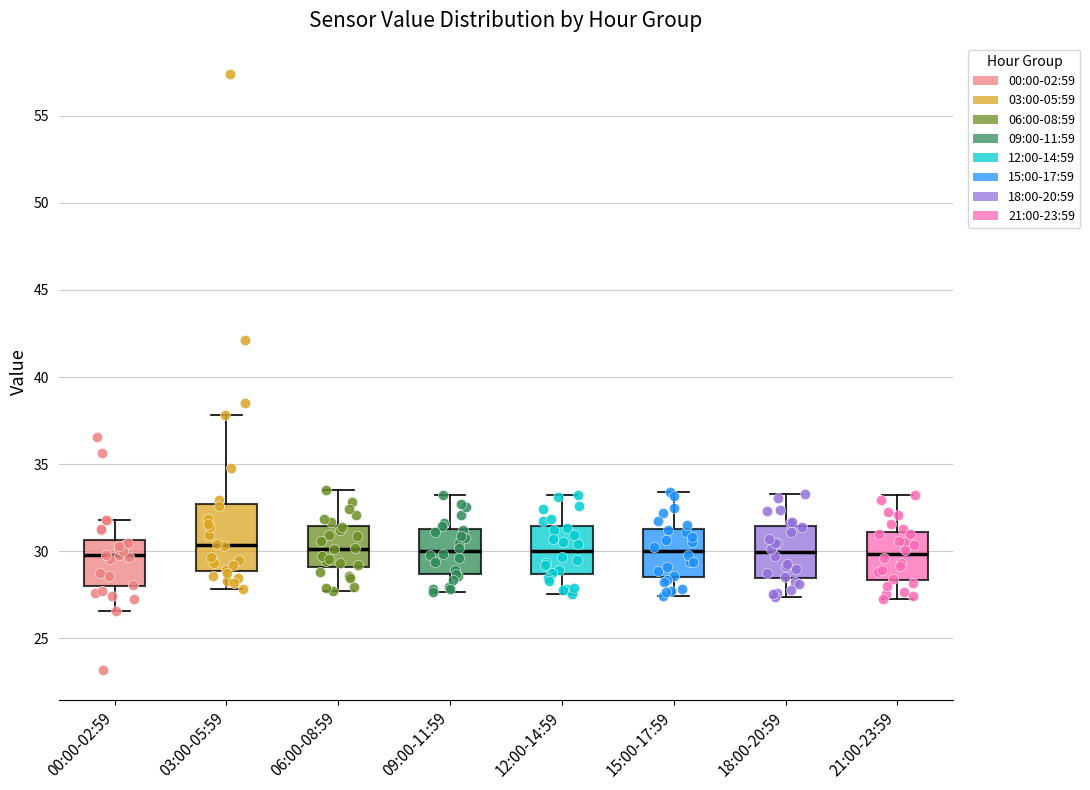

Reading left to right, read every box against the y-axis: the position of its median line, the range the box covers, and the ends of its whiskers. The values are not printed on the chart, so give them approximately, as read against the axis.

00:00-02:59: median 30.0, box 28.0 to 30.5, whiskers 26.5 to 32.0
03:00-05:59: median 30.5, box 29.0 to 32.5, whiskers 28.0 to 38.0
06:00-08:59: median 30.0, box 29.0 to 31.5, whiskers 27.5 to 33.5
09:00-11:59: median 30.0, box 28.5 to 31.5, whiskers 27.5 to 33.0
12:00-14:59: median 30.0, box 28.5 to 31.5, whiskers 27.5 to 33.5
15:00-17:59: median 30.0, box 28.5 to 31.5, whiskers 27.5 to 33.5
18:00-20:59: median 30.0, box 28.5 to 31.5, whiskers 27.5 to 33.5
21:00-23:59: median 30.0, box 28.5 to 31.0, whiskers 27.5 to 33.0